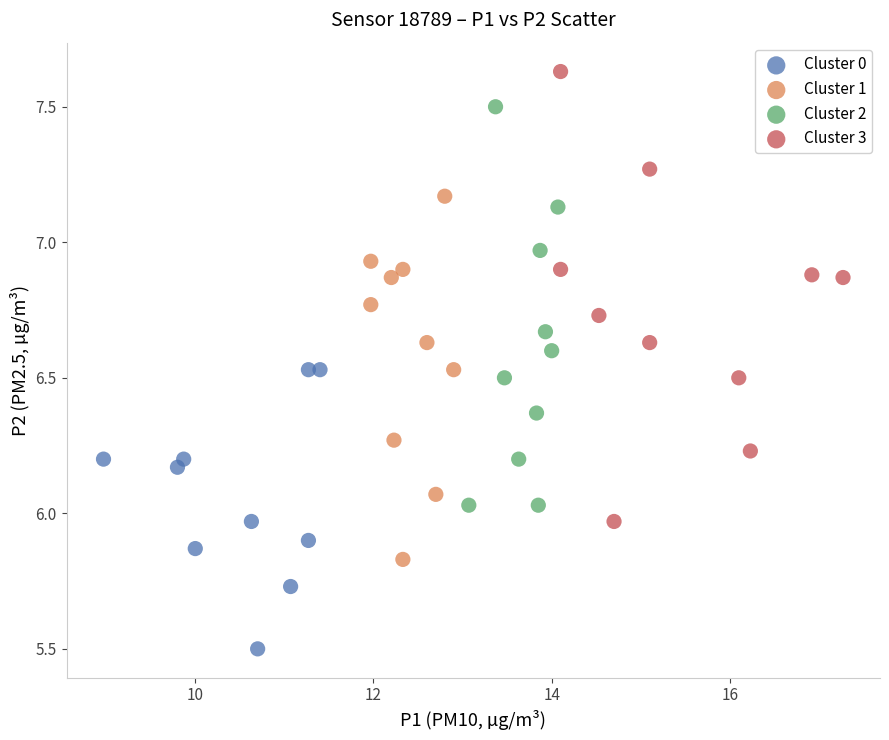

Which series contains the lowest Y value?

Cluster 0